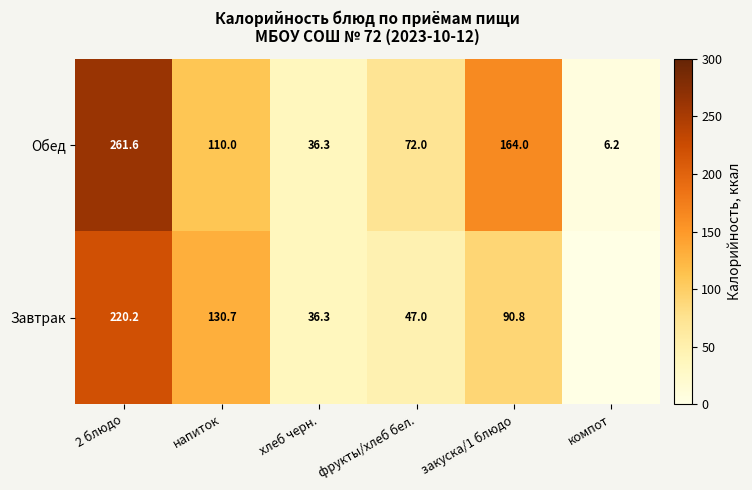

Is it true that Обед equals 72.0 at фрукты/хлеб бел.?

True